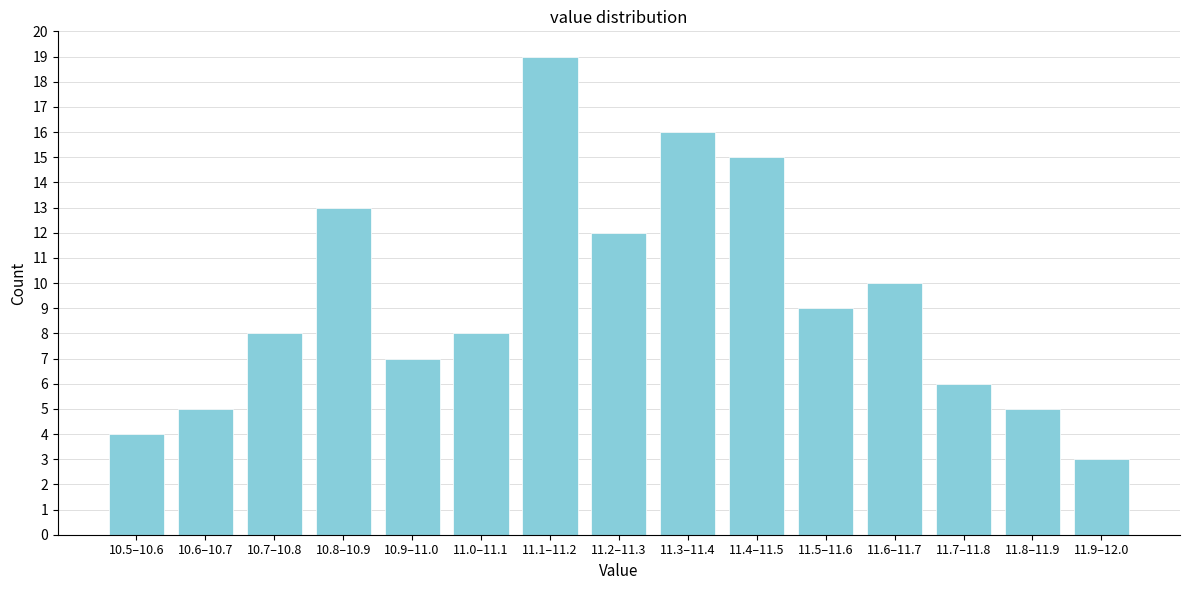

Reading right to left, what are all the values shown in this chart?

11.9–12.0=3	11.8–11.9=5	11.7–11.8=6	11.6–11.7=10	11.5–11.6=9	11.4–11.5=15	11.3–11.4=16	11.2–11.3=12	11.1–11.2=19	11.0–11.1=8	10.9–11.0=7	10.8–10.9=13	10.7–10.8=8	10.6–10.7=5	10.5–10.6=4